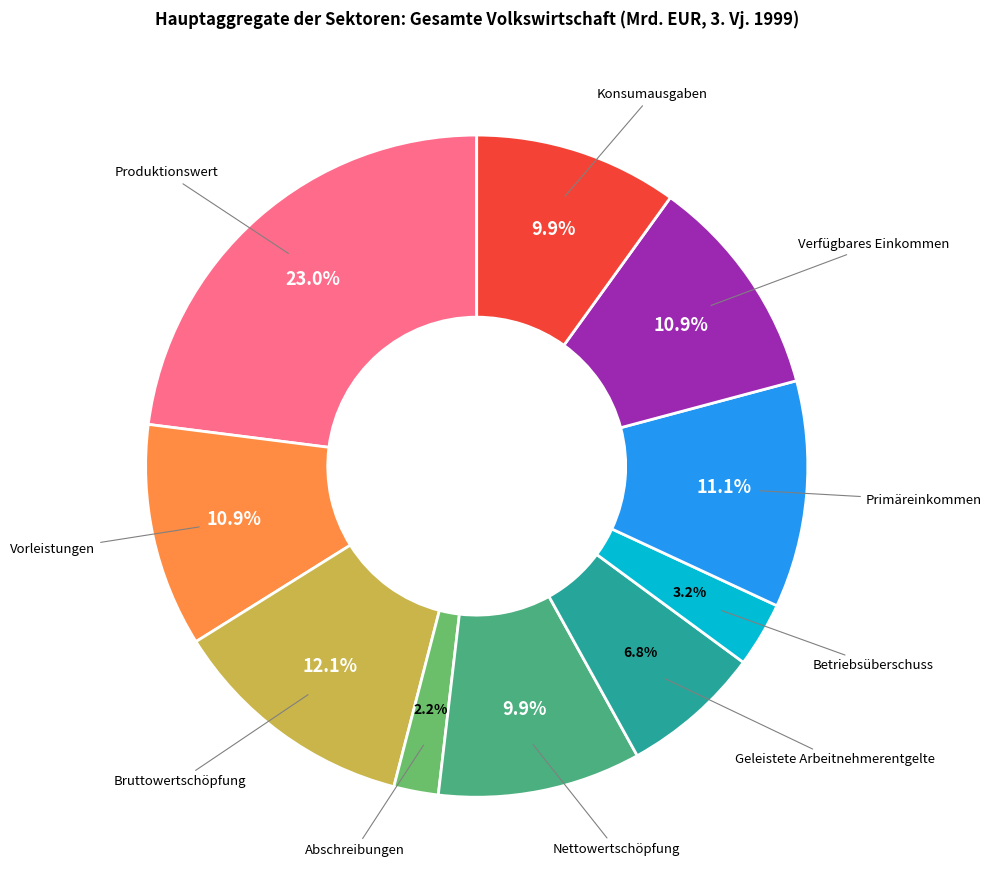

How many slices are in this pie chart?

10